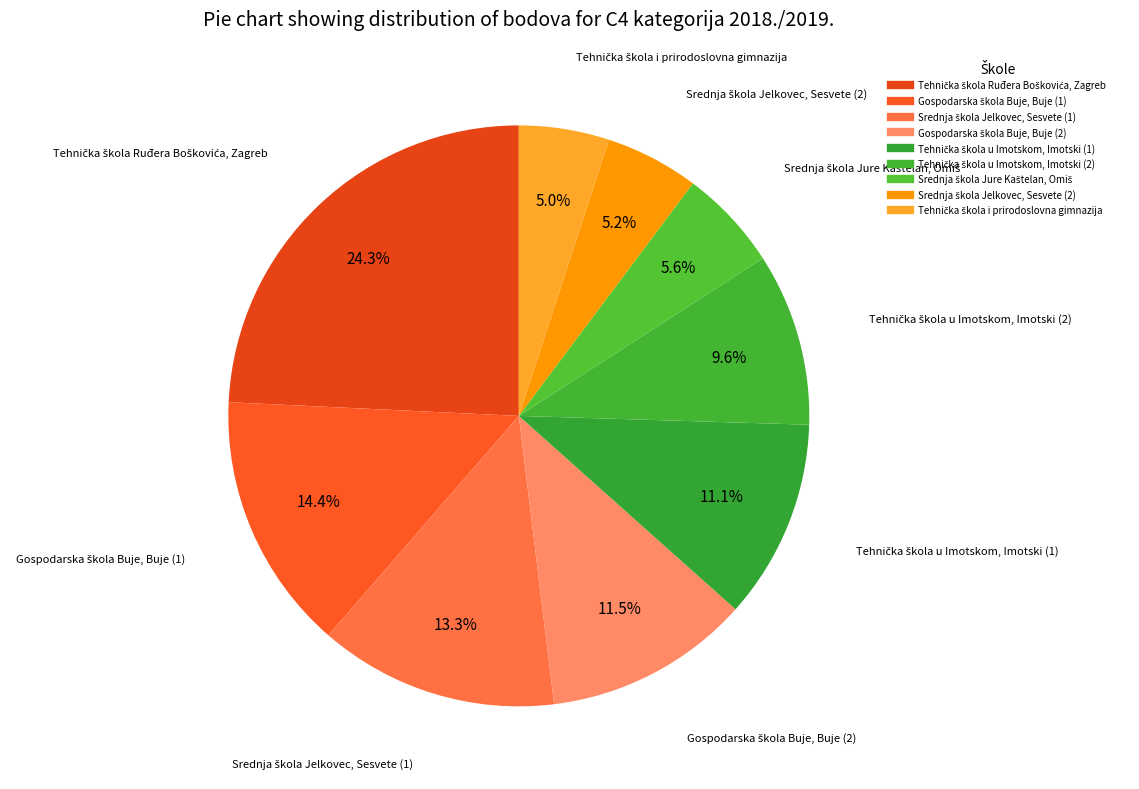

Which slice is the largest?

Tehnička škola Ruđera Boškovića, Zagreb